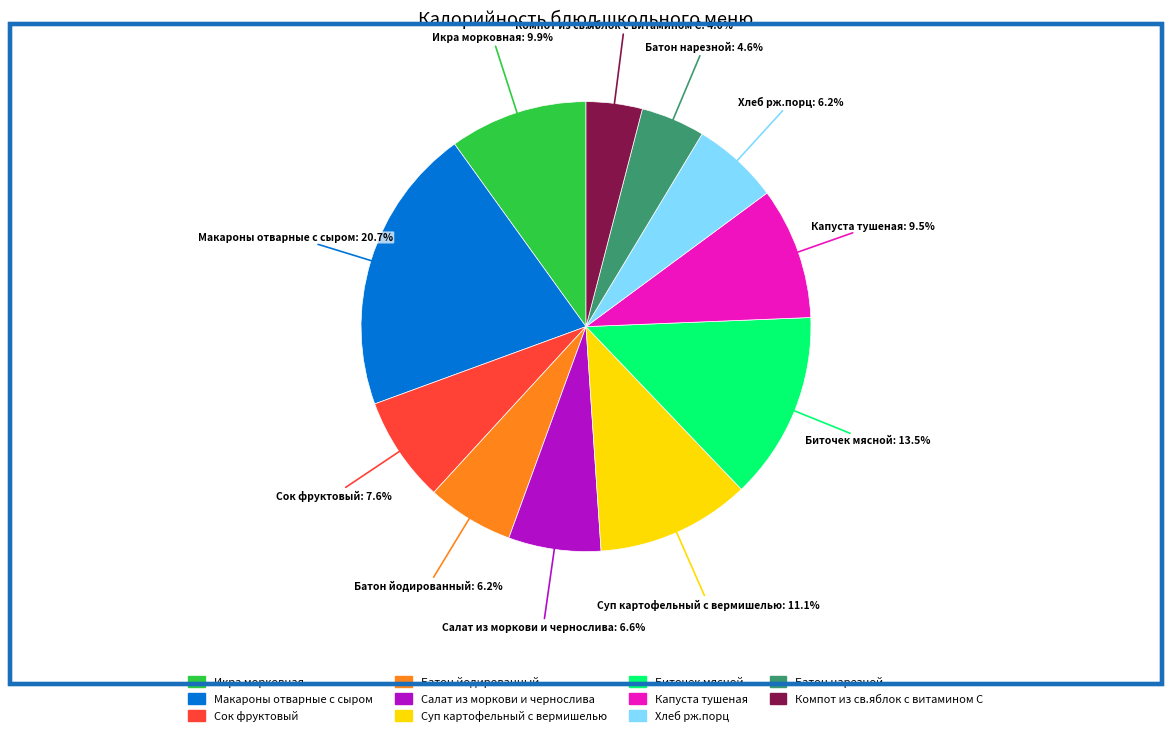

Does any single category account for the majority?

No